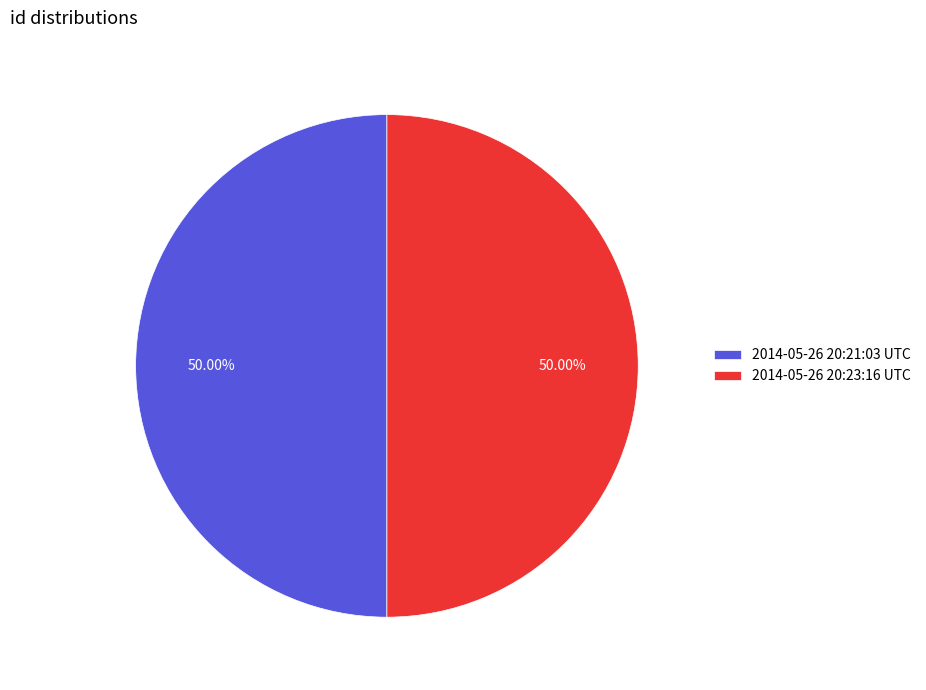

What is the ratio of the value at 2014-05-26 20:21:03 UTC to the value at 2014-05-26 20:23:16 UTC?

1.0